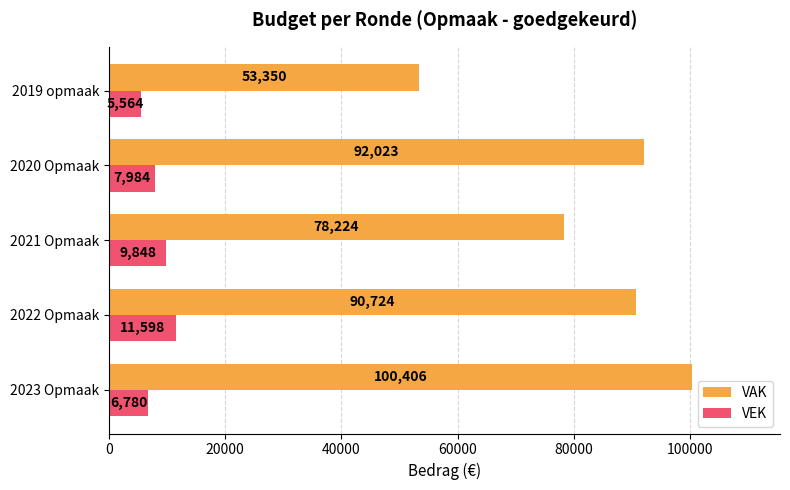

Rank the series at 2021 Opmaak from lowest to highest value.

VEK, VAK